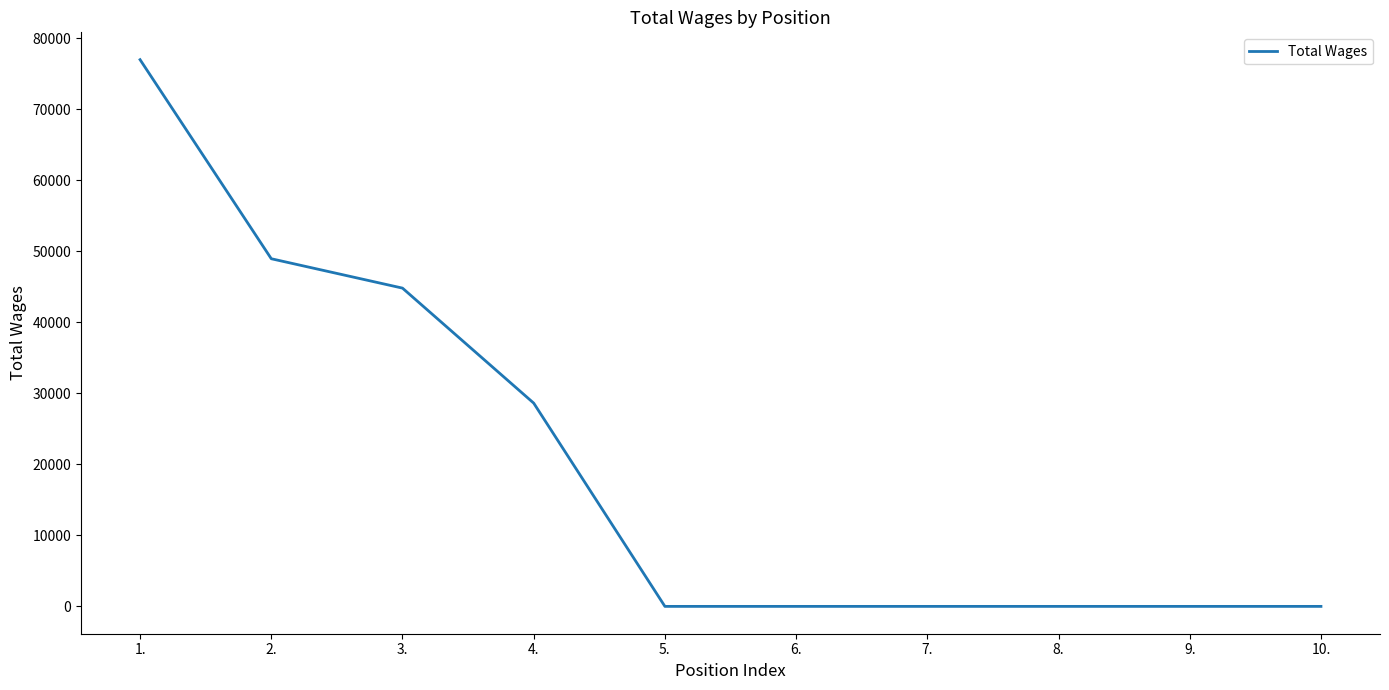

The chart shows a value of 0 at 7.. True or false?

True